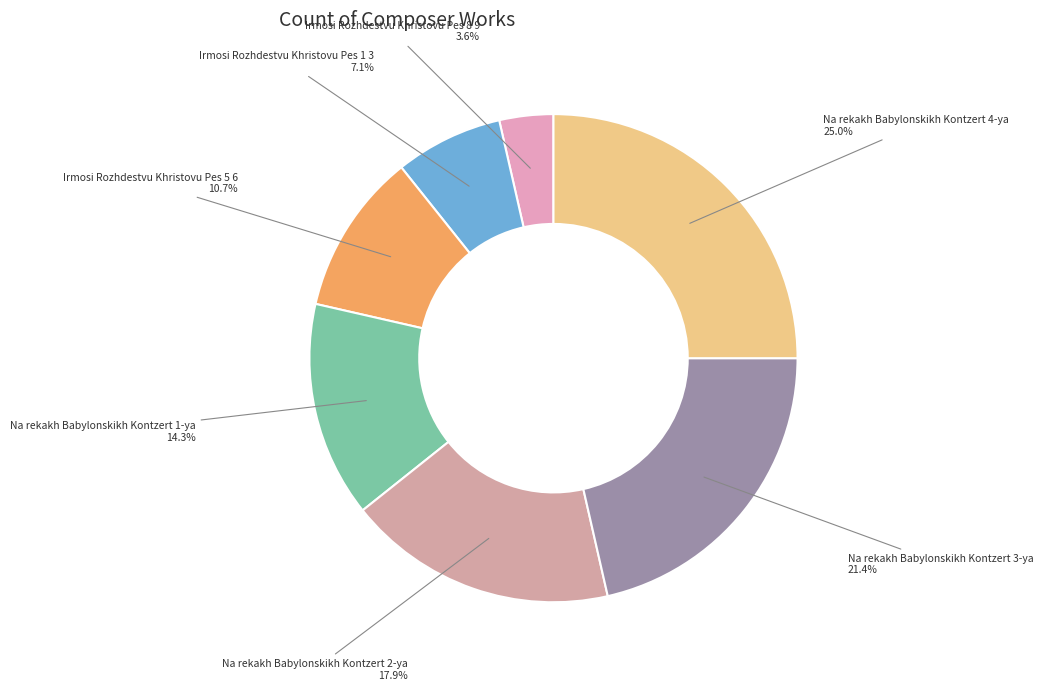

To the nearest percent, what is the difference between the largest and smallest slice percentages?

21%